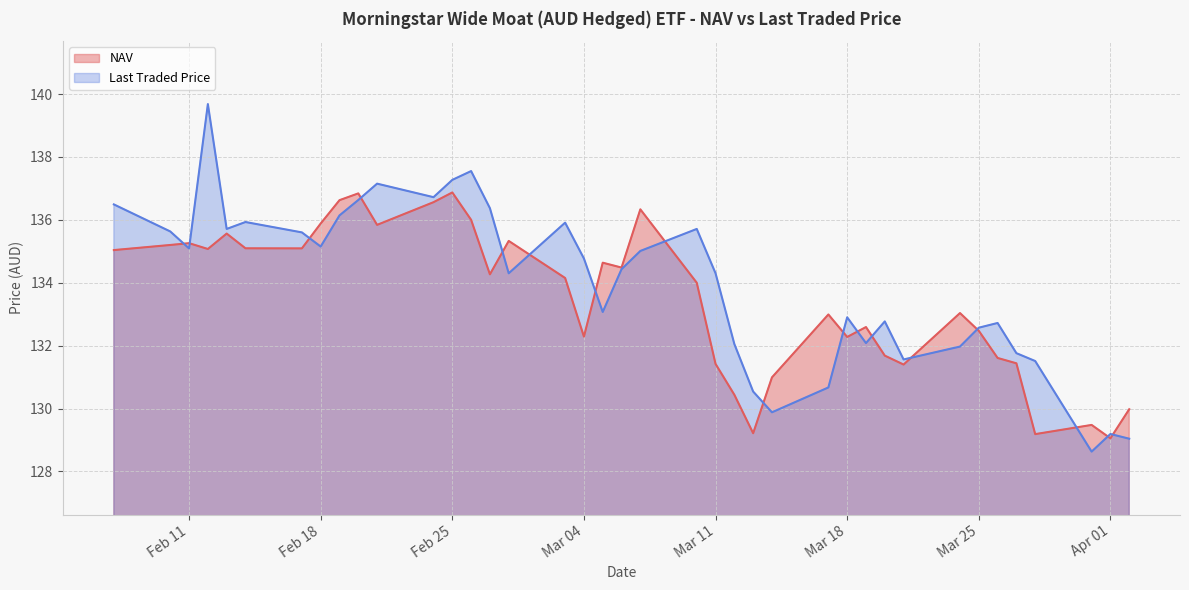

Does the chart display data point markers on the line(s)?

No